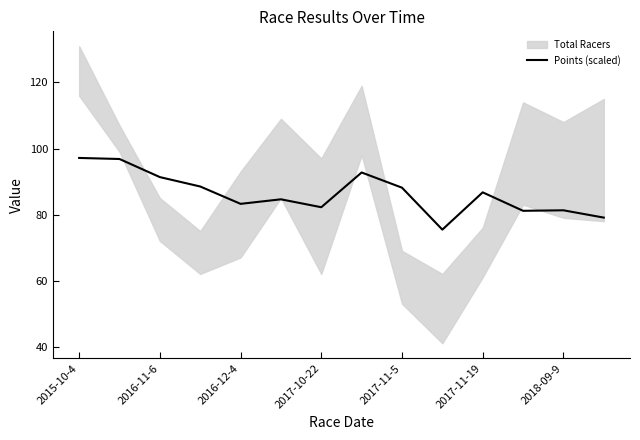

At which label does the data first exceed 86?

2015-10-4